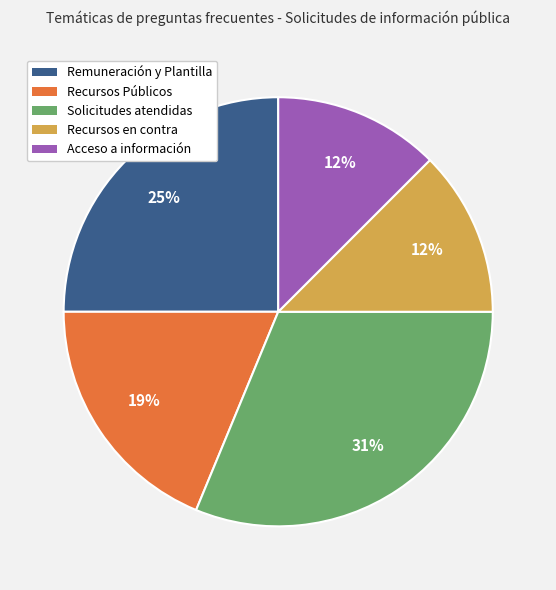

Do Recursos Públicos and Acceso a información together represent more than half of the pie?

No